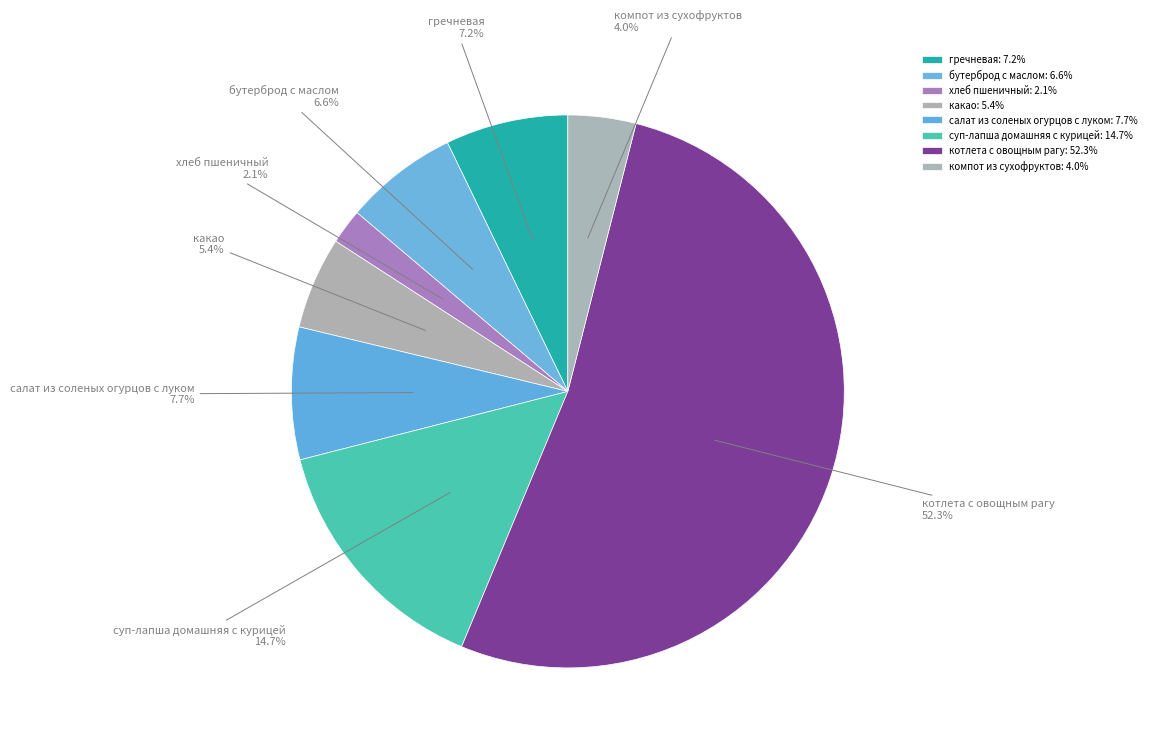

Between компот из сухофруктов and какао, which is larger?

какао